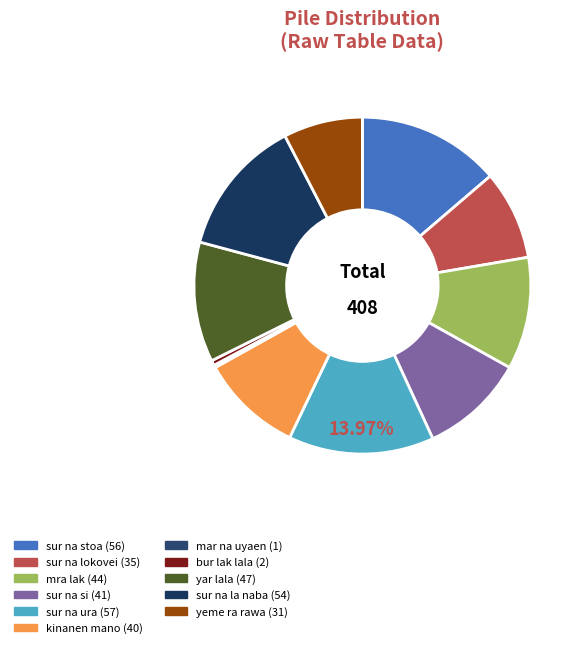

Count the number of slices in the pie.

11